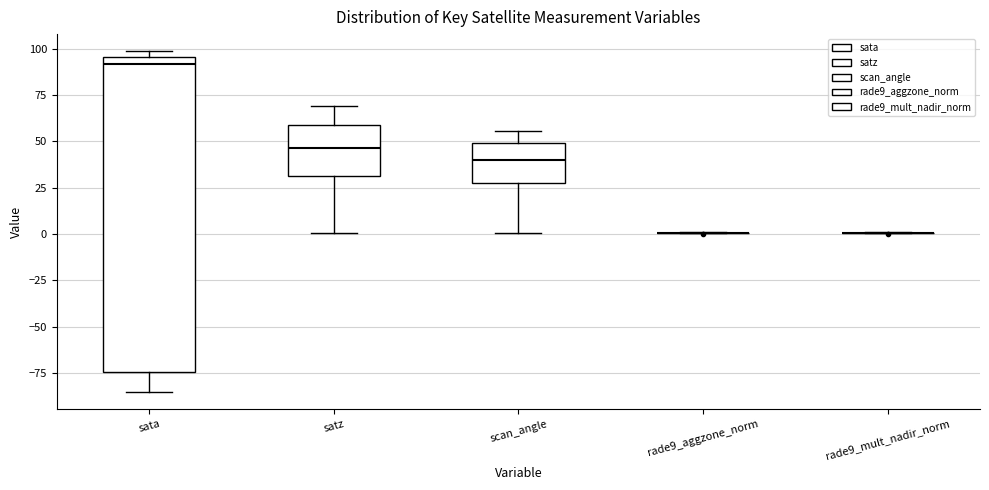

Comparing the boxes themselves (not the whiskers), which one is the tallest?

sata